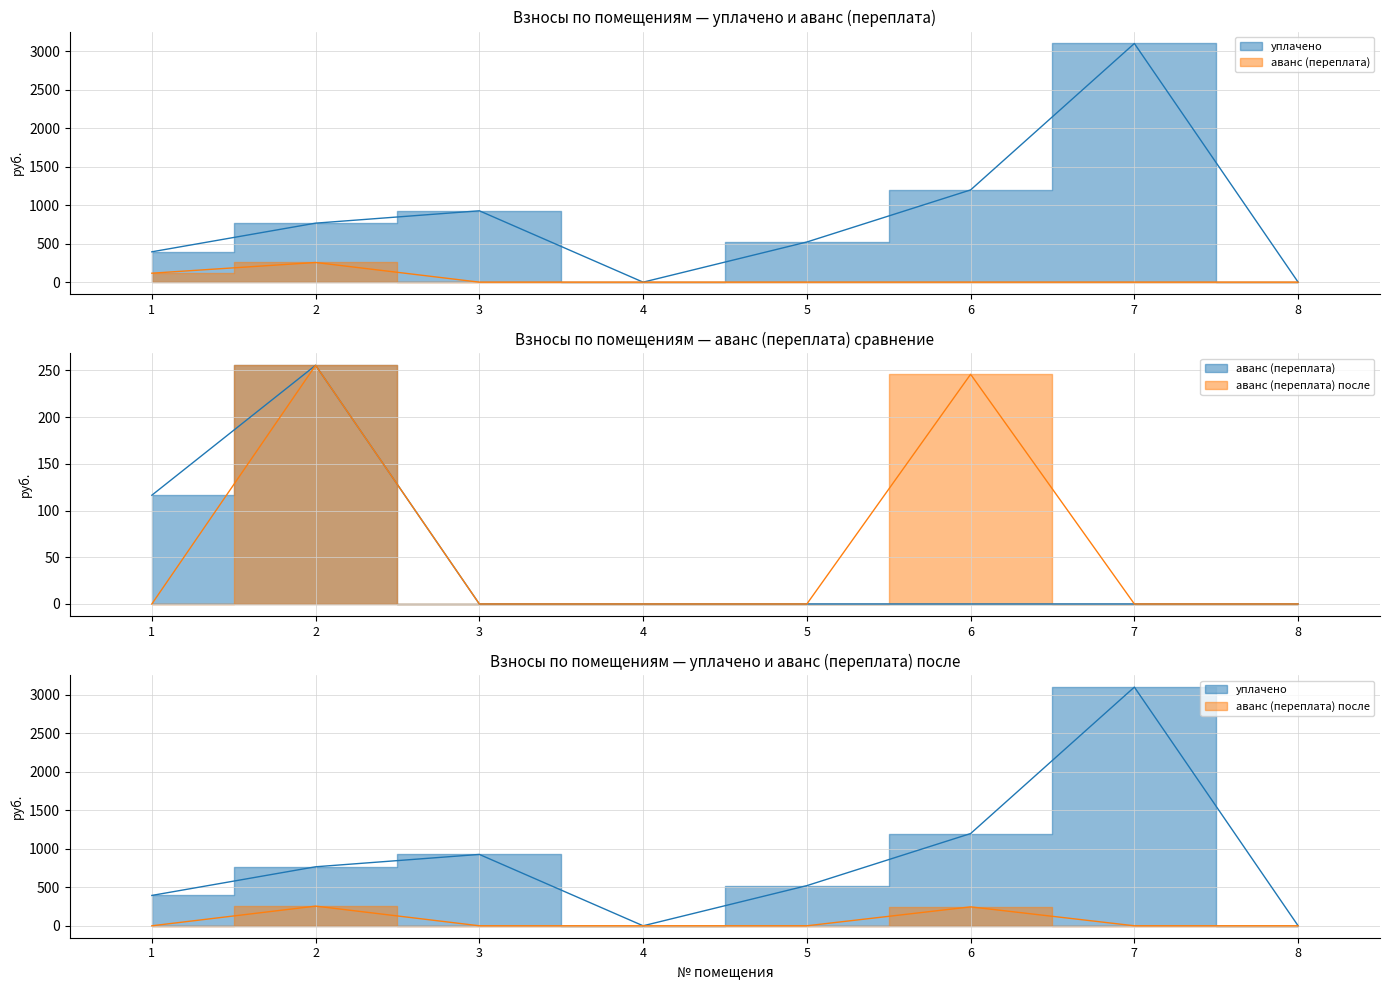

Does the chart have visible grid lines?

Yes